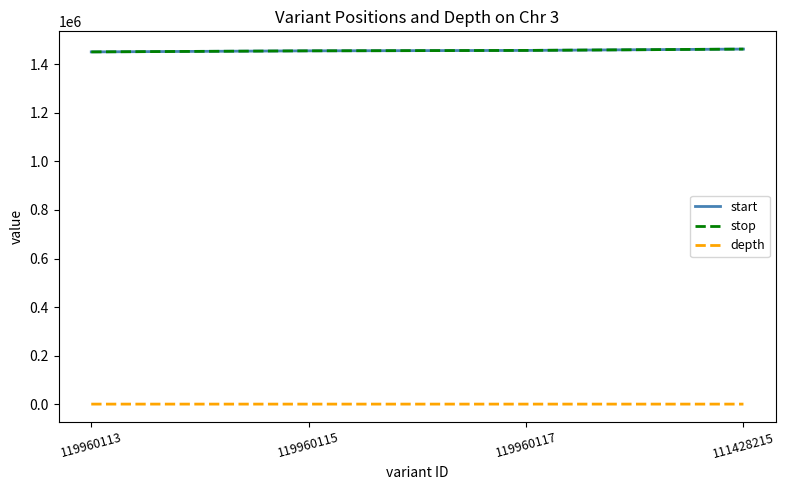

True or false: depth and stop intersect in this chart.

False